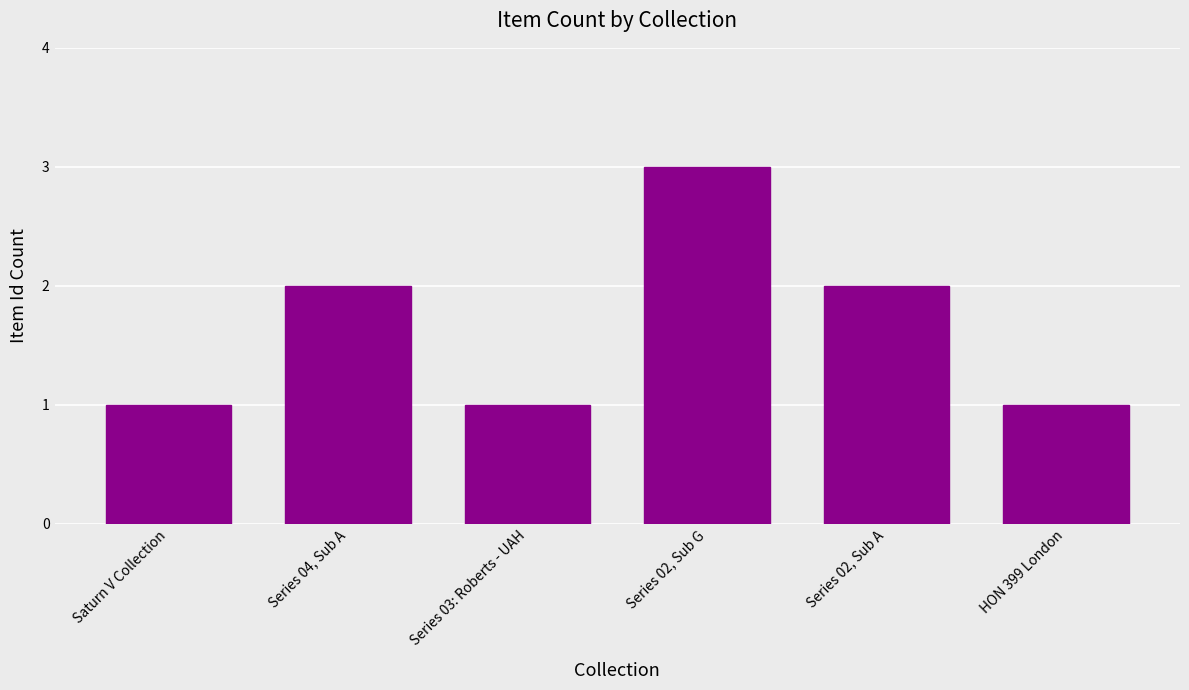

Which label corresponds to the largest value in the chart?

Series 02, Sub G